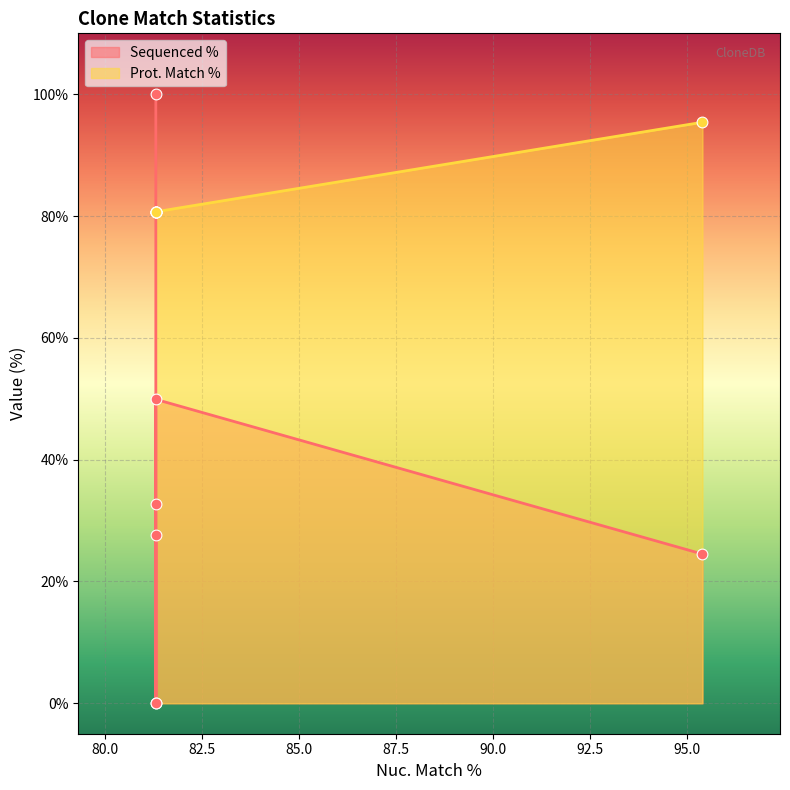

Which series has the widest spread of Y values?

Sequenced %